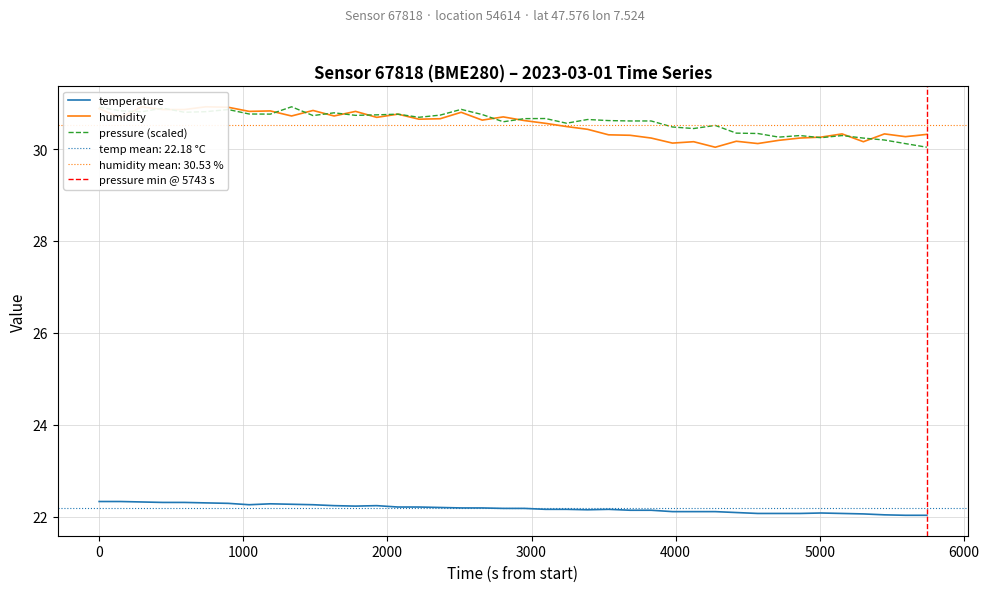

What is the total value across all series at 2023-03-01T01:15:10?

82.6